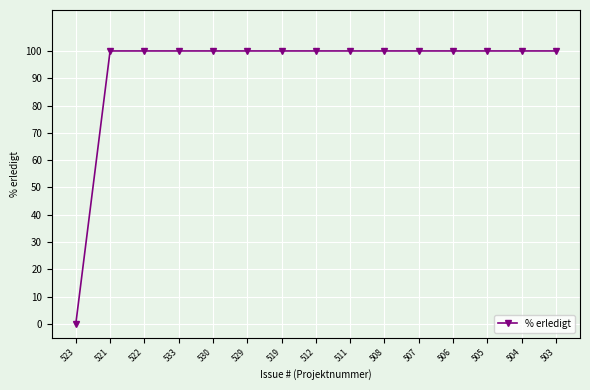

What is the value of the 7th point from the left?

100